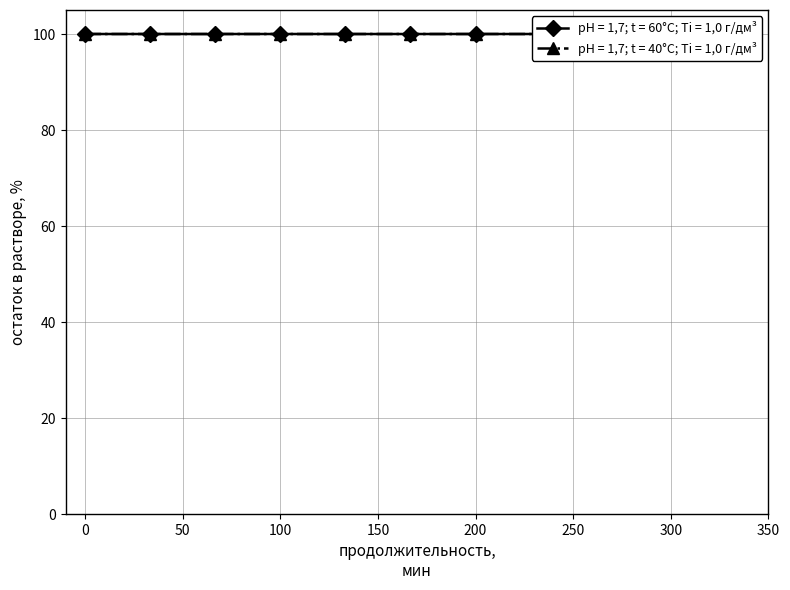

Does the chart display data point markers on the line(s)?

Yes